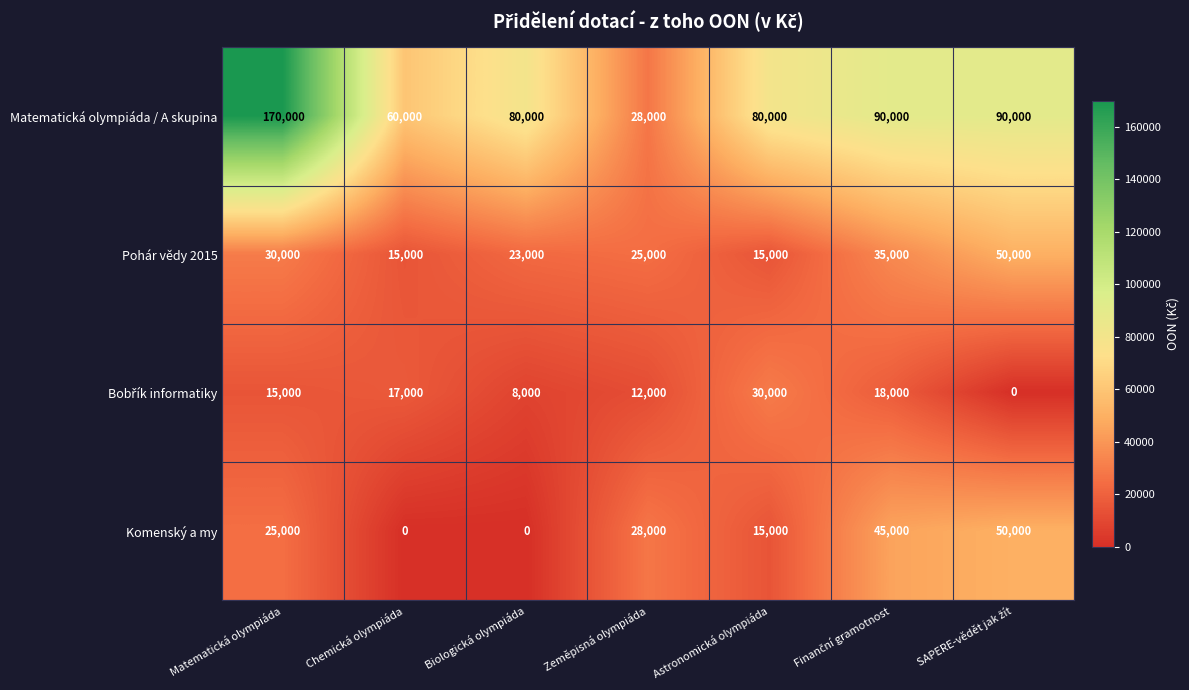

The Matematická olympiáda / A skupina series shows 297232 at Matematická olympiáda. True or false?

False